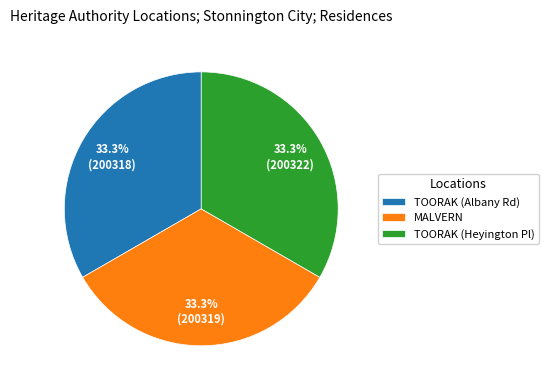

Approximately how many times larger is the value at MALVERN compared to TOORAK (Heyington Pl)?

1.0